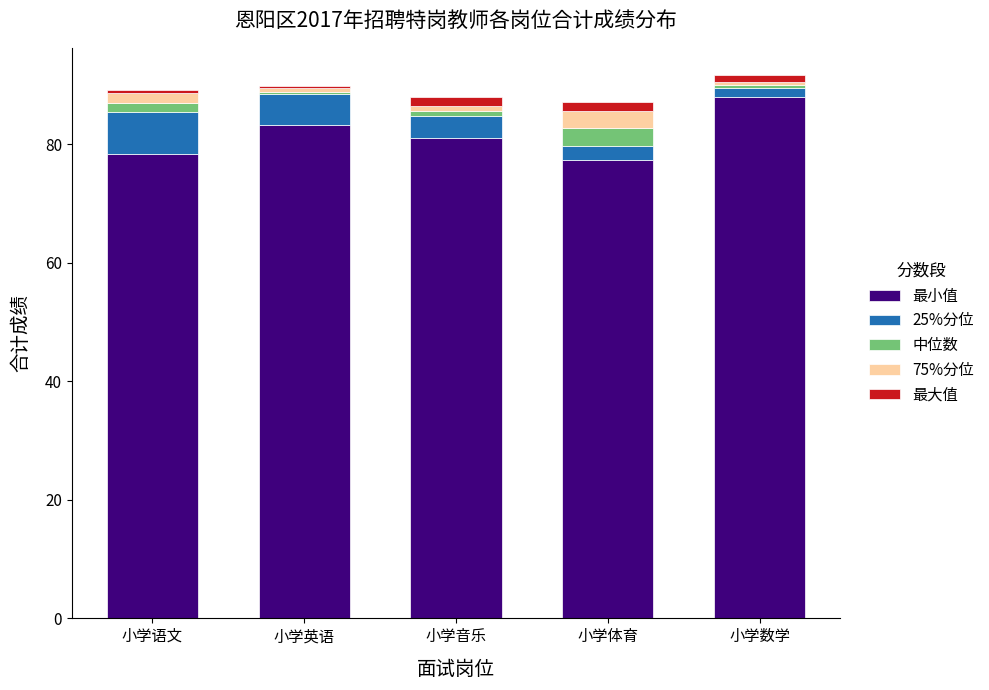

The 最小值 series shows 105.5 at 小学体育. True or false?

False